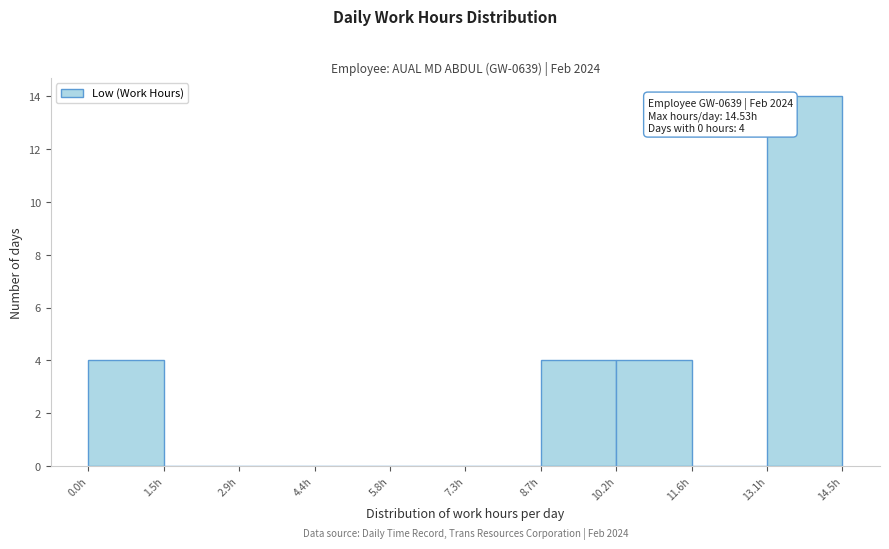

Which range on the x-axis has the tallest bar?

13.0 to 14.6